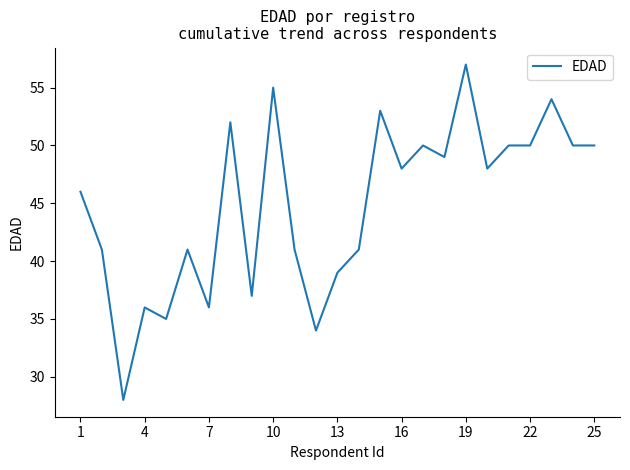

What is the difference between the maximum and minimum values?

29